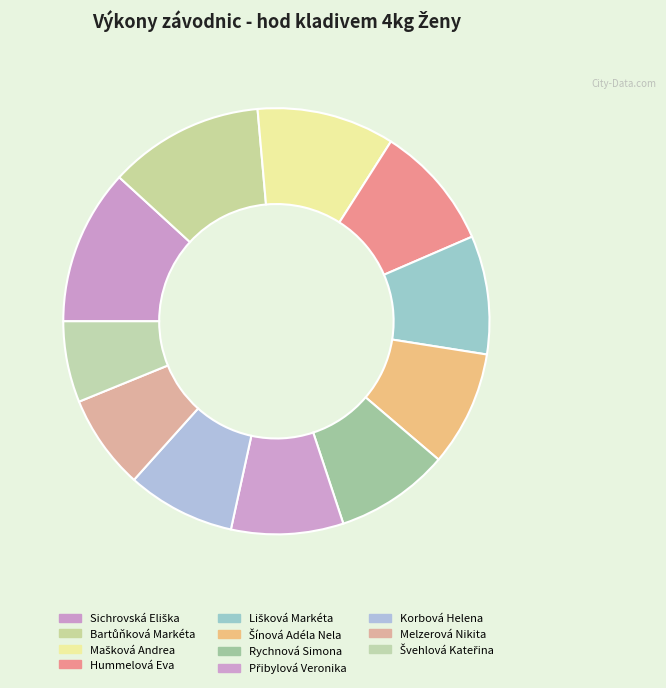

To the nearest percent, what is the difference between the largest and smallest slice percentages?

6%